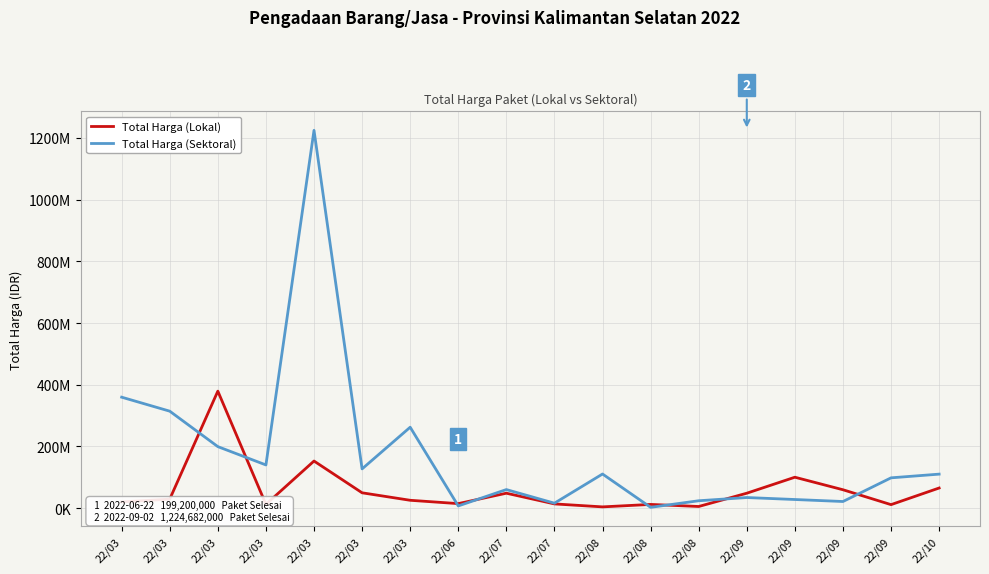

What is the difference between the highest and lowest values at 22/07?

11795000